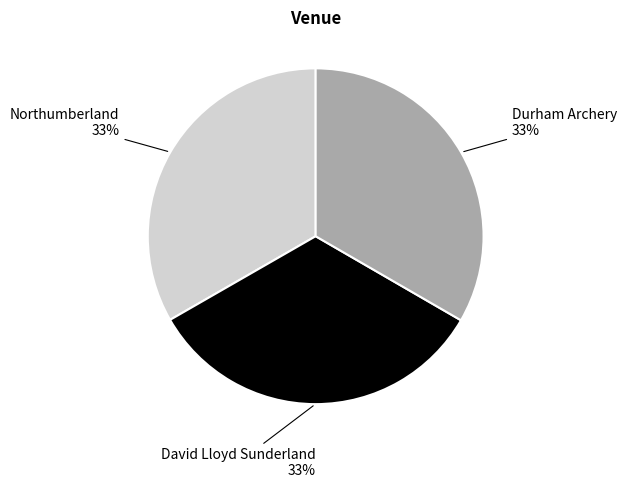

To the nearest percent, what is the average slice percentage?

33%